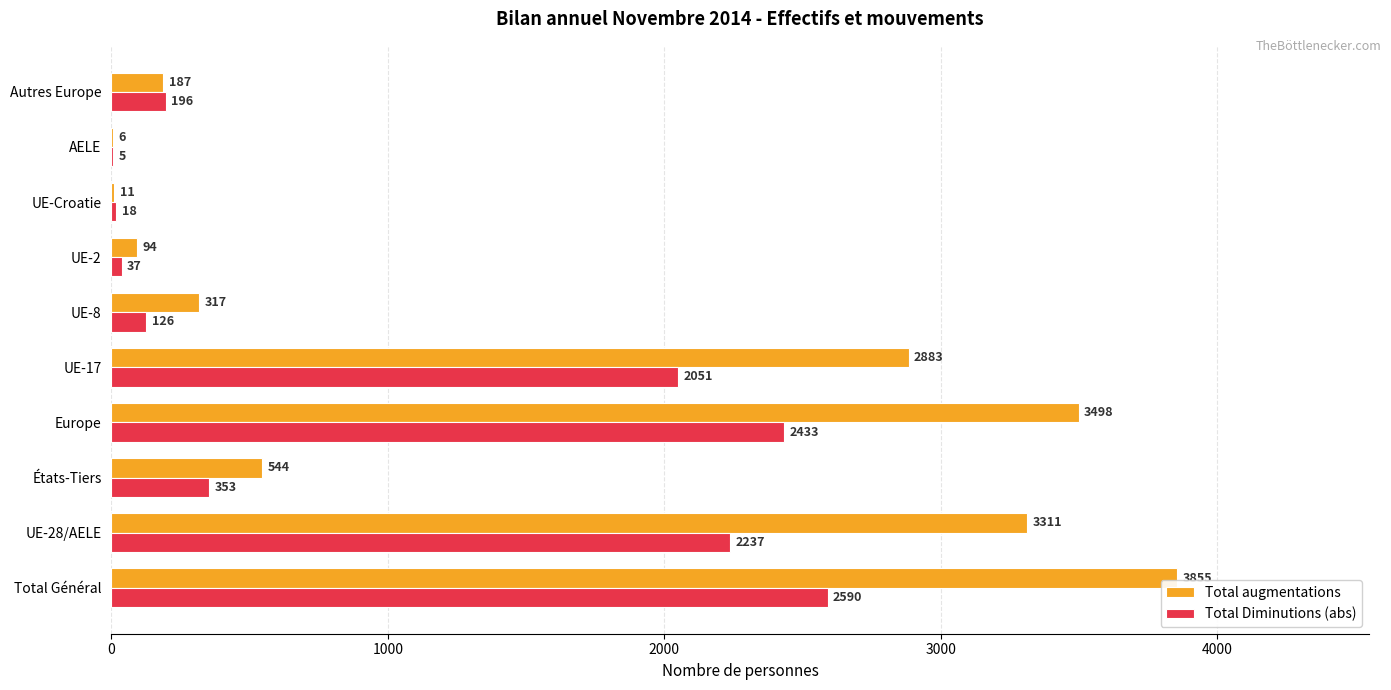

What is the sum of the Total augmentations values at États-Tiers and Europe?

4042